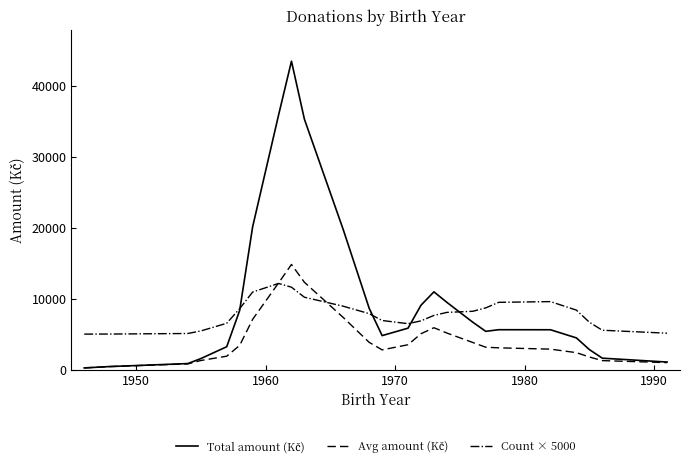

What is the smallest value displayed?

239.7